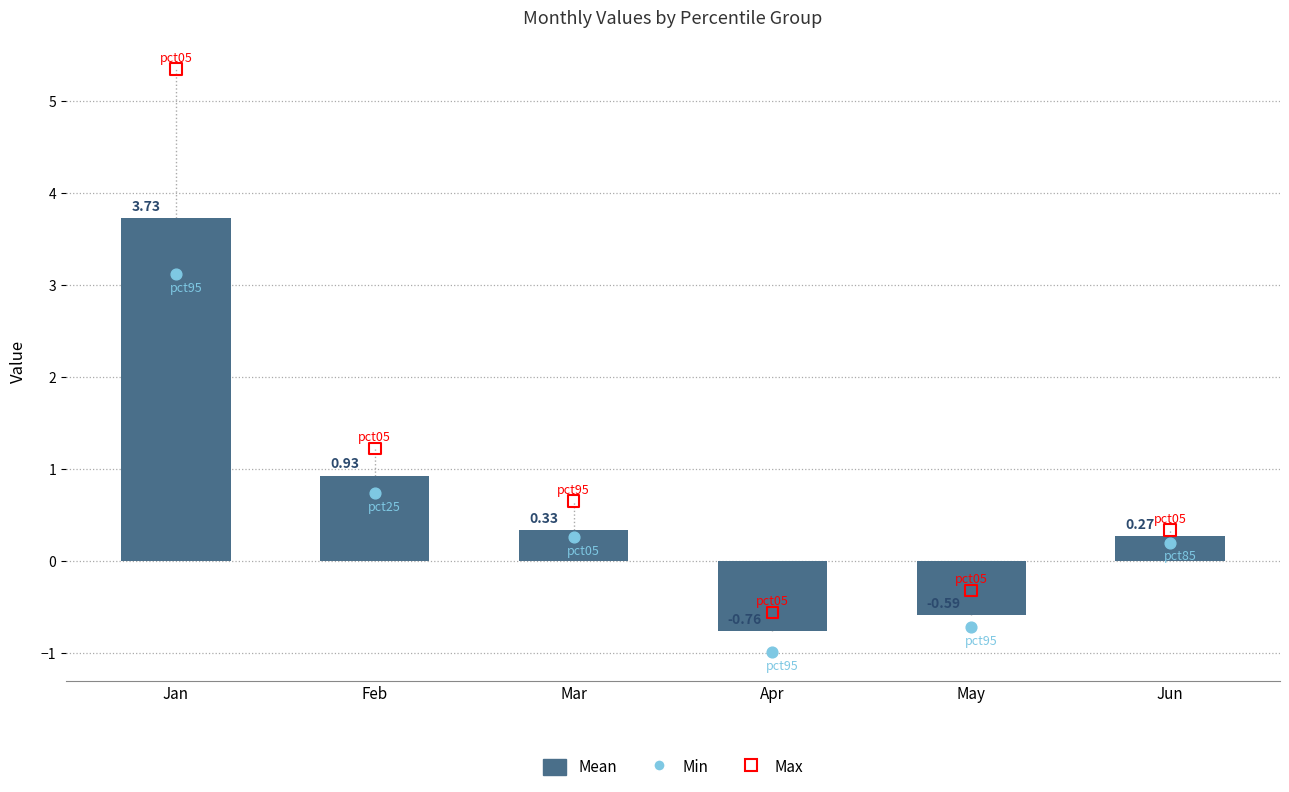

Which series reaches the minimum Y coordinate?

Min